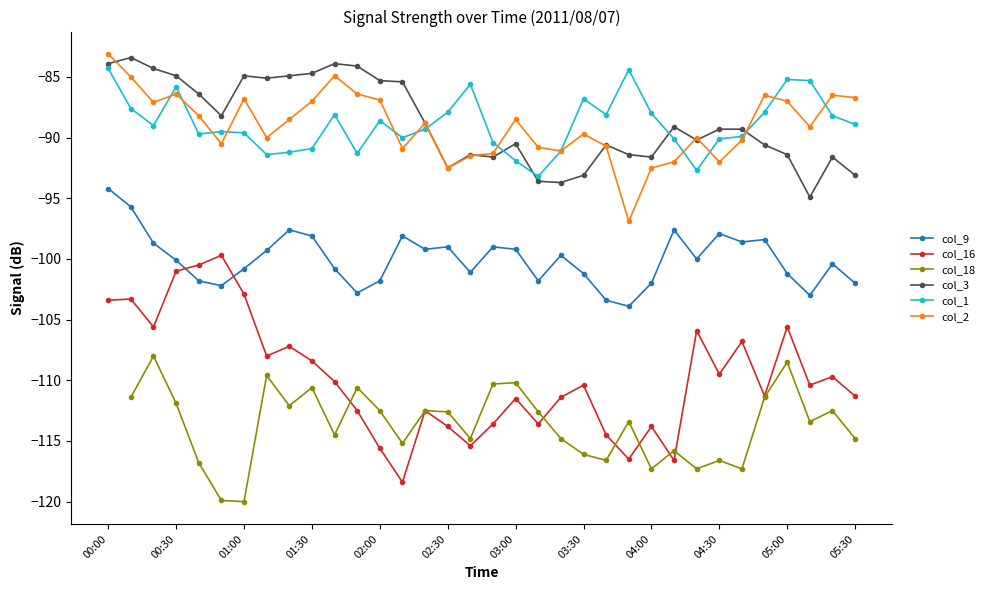

The value of col_9 at 04:00 is -23.3. True or false?

False